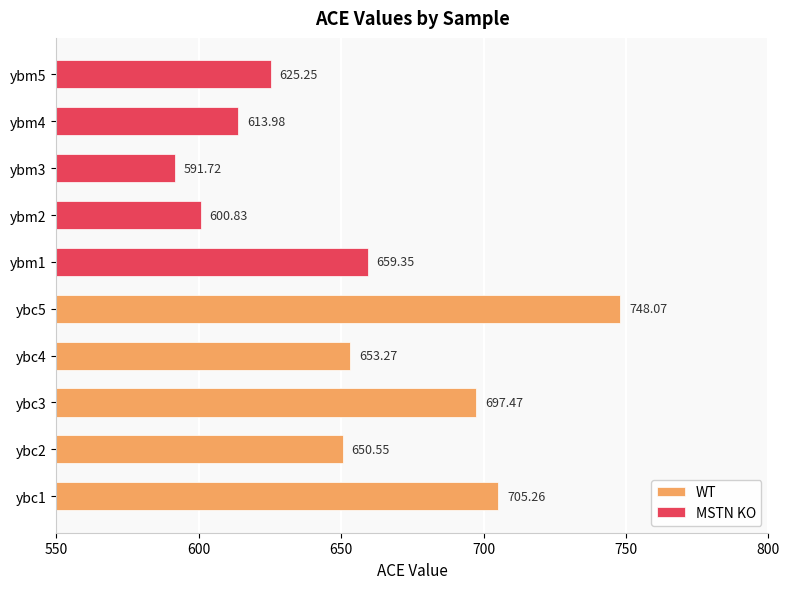

What is the minimum value shown in the chart?

591.7